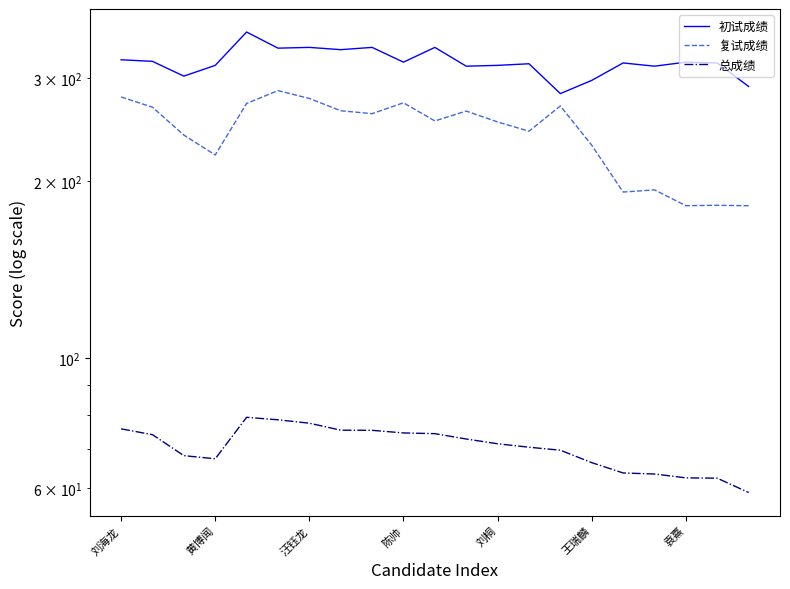

What is the sum of all 复试成绩 values?

5078.4